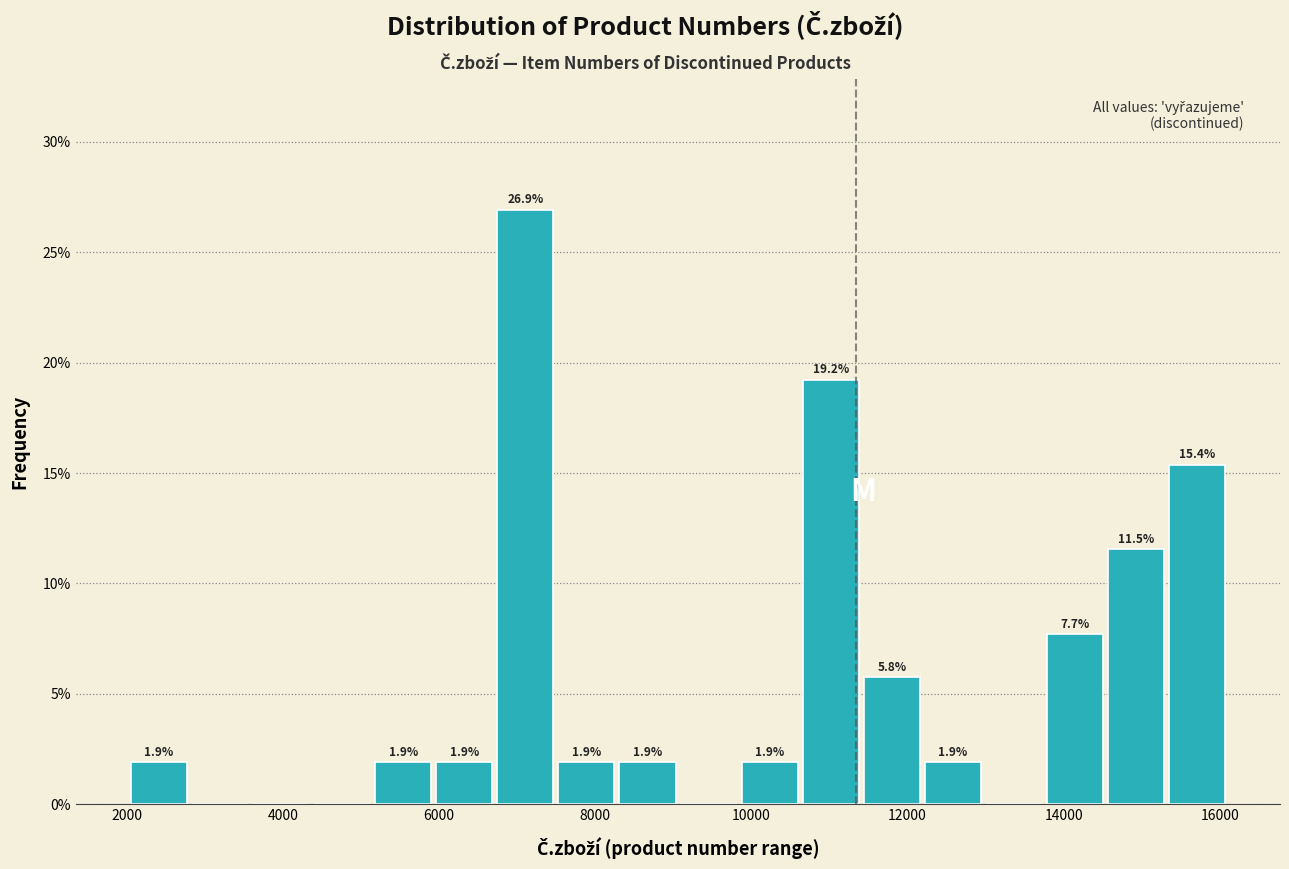

Read against the x-axis, roughly where is the centre of the tallest bar?

7200